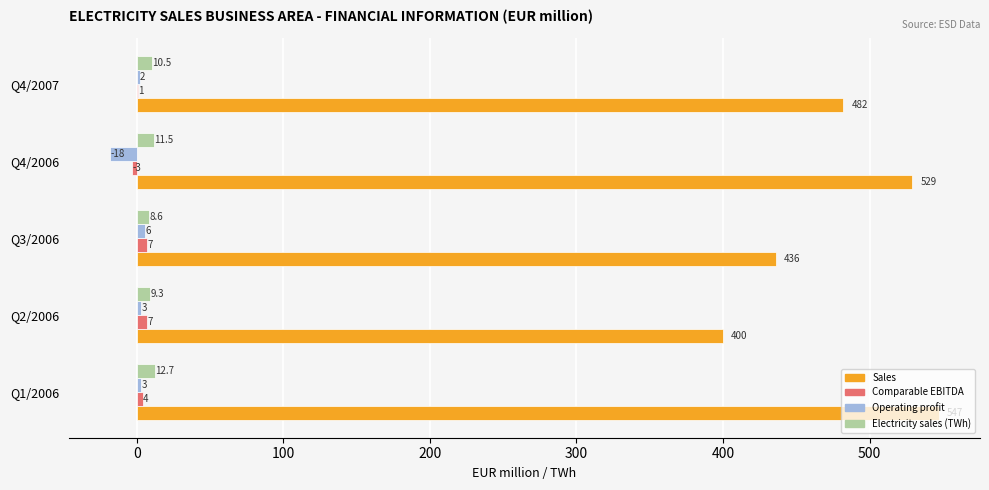

At which category is the sum across all series the highest?

Q1/2006